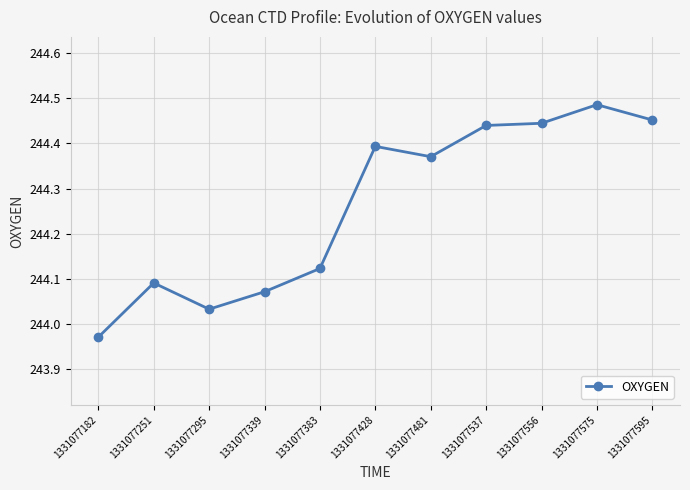

Count the number of categories in the chart.

11